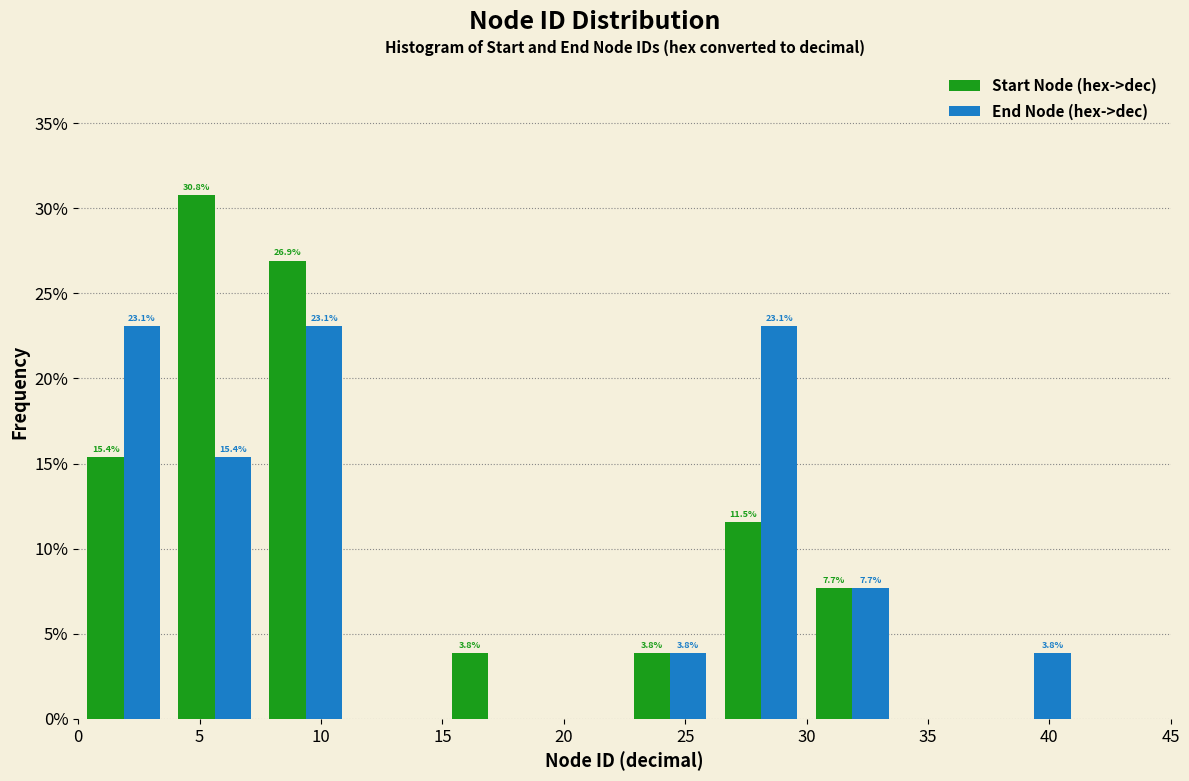

In the Start Node (hex->dec) series, which range on the x-axis has the tallest bar?

3.75 to 7.50